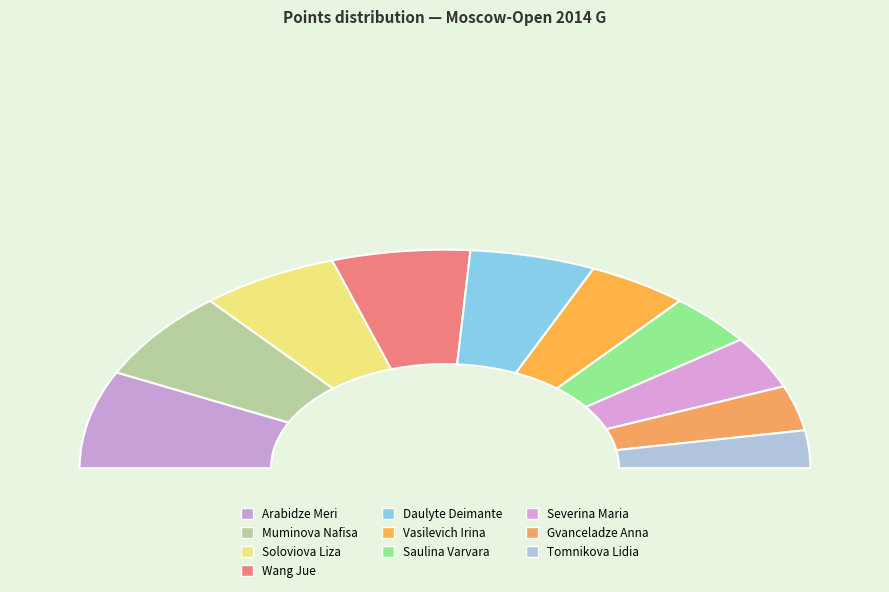

To the nearest percent, what percentage of the pie is Arabidze Meri?

14%